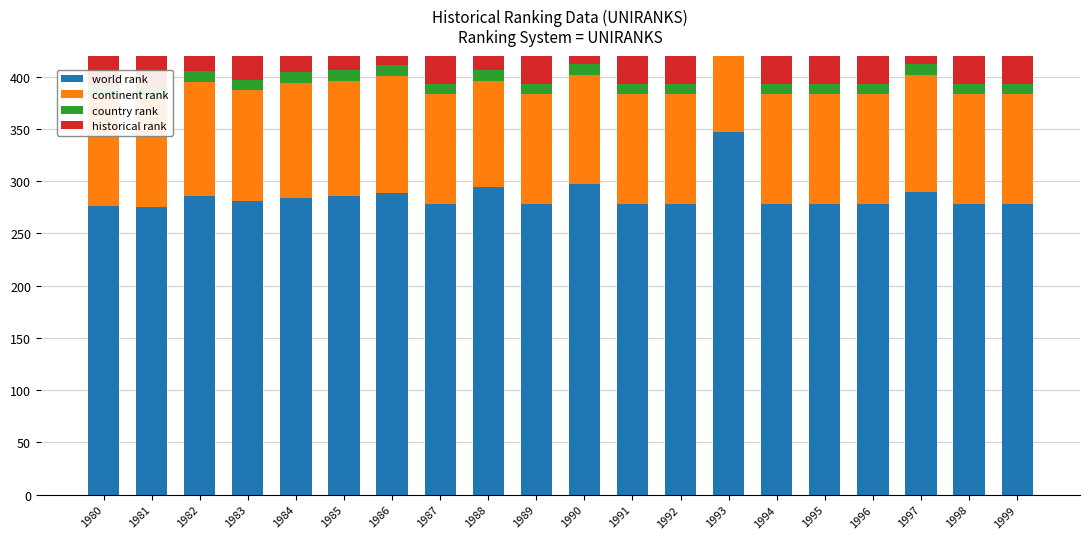

Which series has the widest spread of values?

world rank